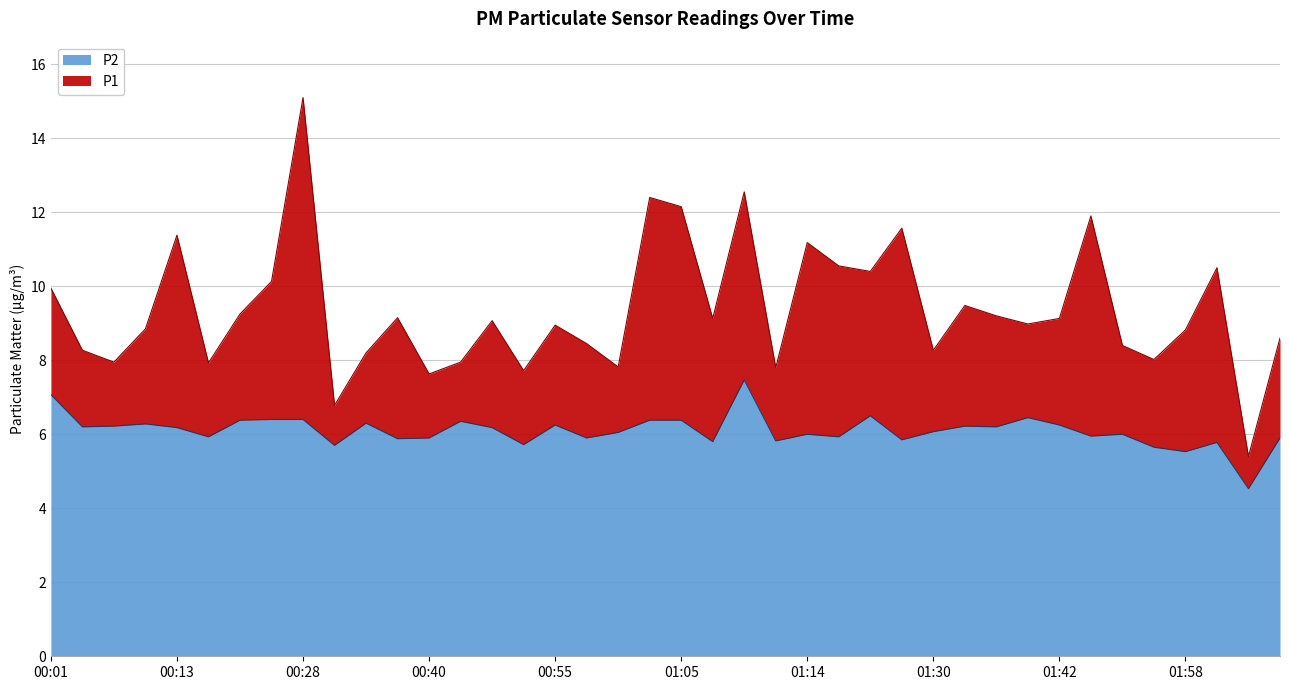

Where is the first local minimum for P1?

00:08